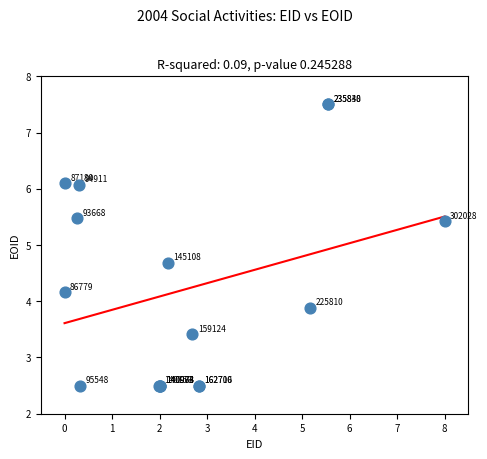

What Y value in the scatter plot is closest to 5?

4.7